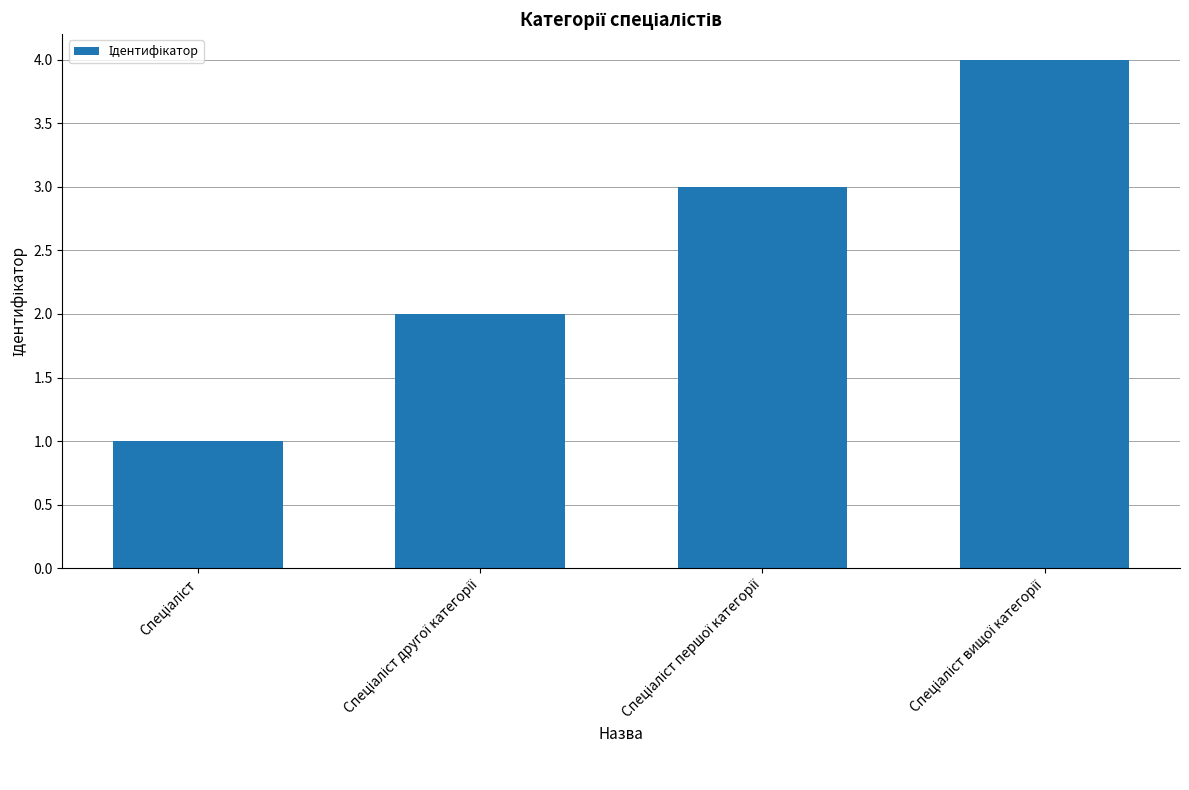

Does the chart contain any negative values?

No